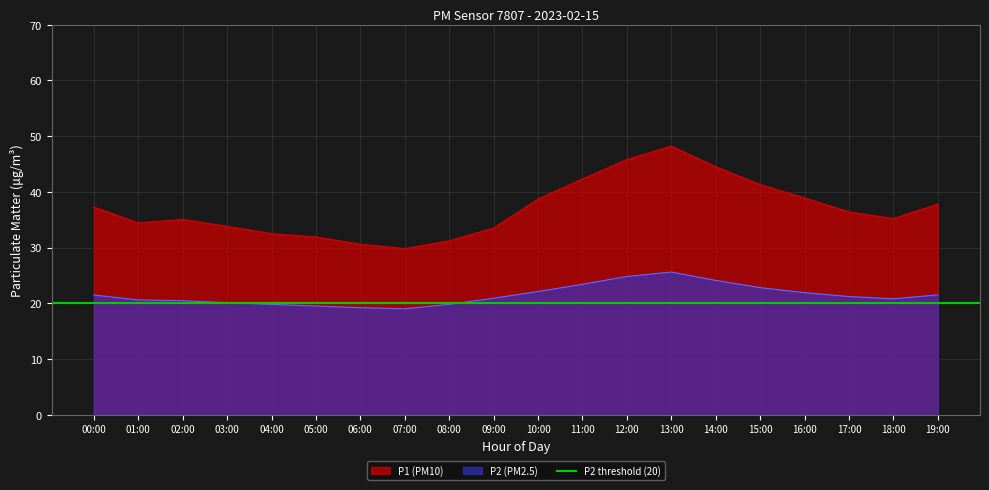

What is the highest value of the P1 (PM10) series?

48.2